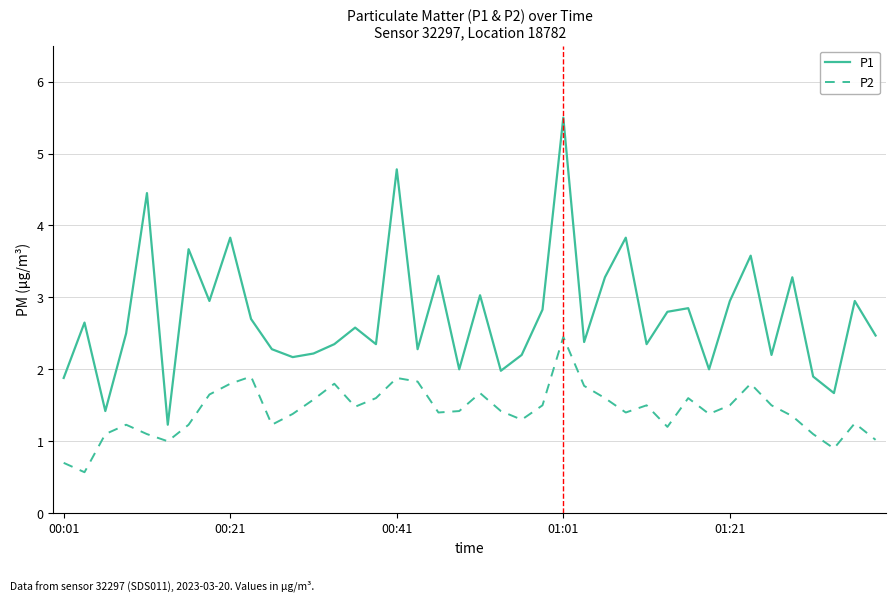

Which series has the largest total across all categories?

P1